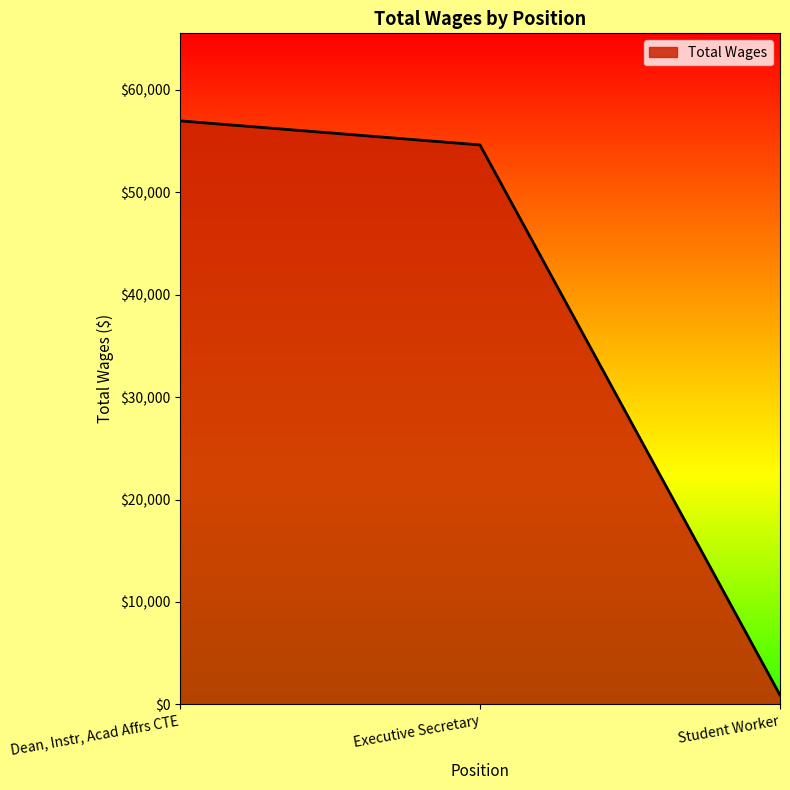

Rank the categories by value from highest to lowest.

Dean, Instr, Acad Affrs CTE, Executive Secretary, Student Worker